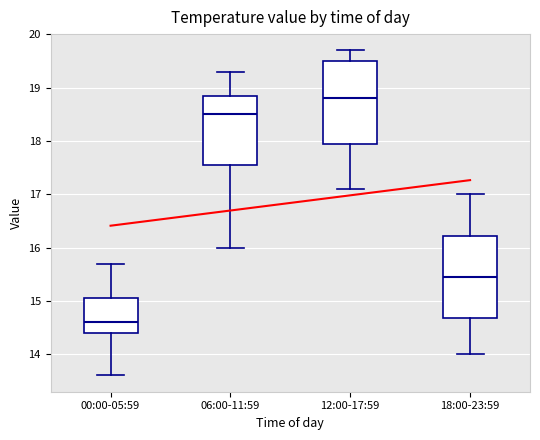

Which box has the lowest median line?

00:00-05:59